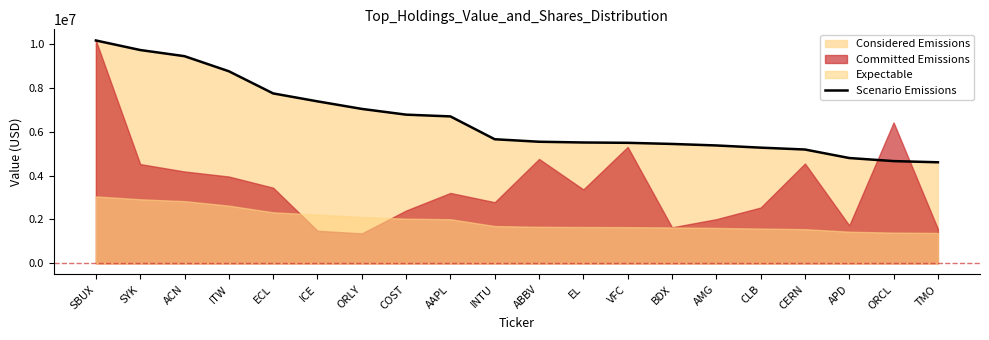

Rank the categories by value from lowest to highest.

TMO, ORCL, APD, CERN, CLB, AMG, BDX, VFC, EL, ABBV, INTU, AAPL, COST, ORLY, ICE, ECL, ITW, ACN, SYK, SBUX